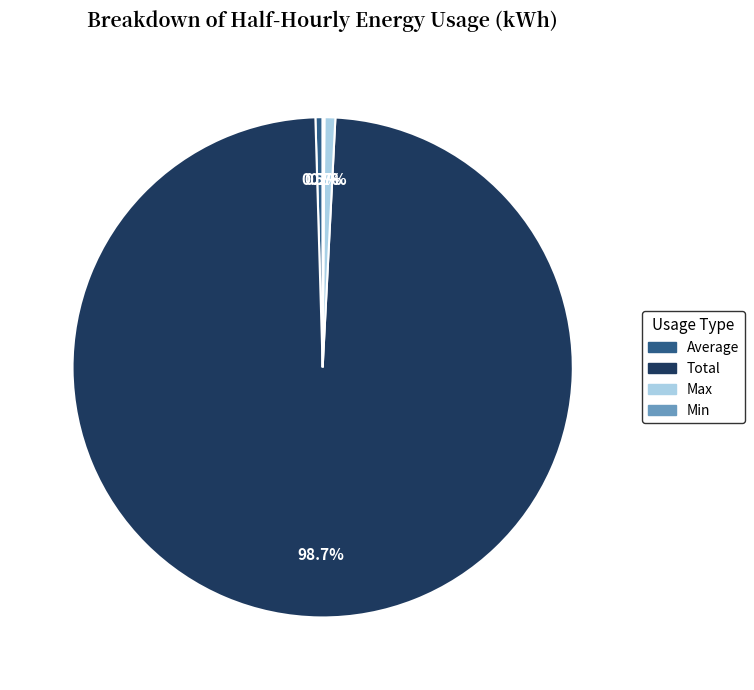

Does any single category account for the majority?

Yes